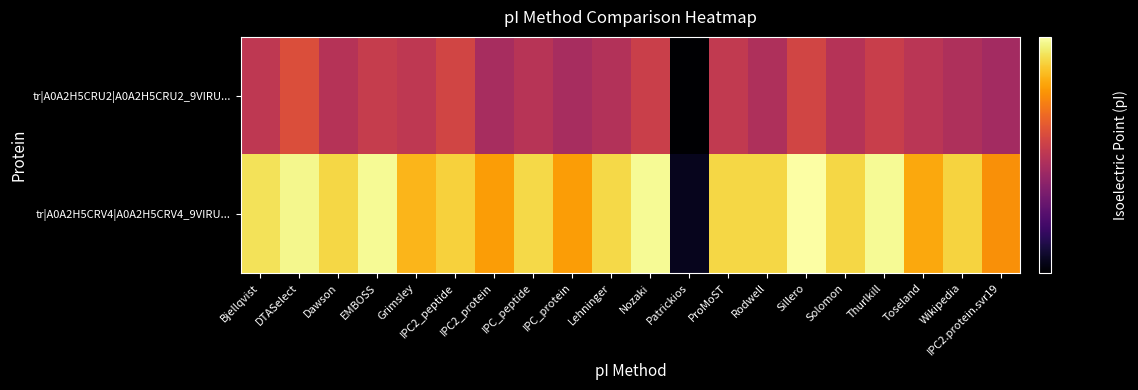

List the series in order of their overall mean, lowest first.

tr|A0A2H5CRU2|A0A2H5CRU2_9VIRU..., tr|A0A2H5CRV4|A0A2H5CRV4_9VIRU...